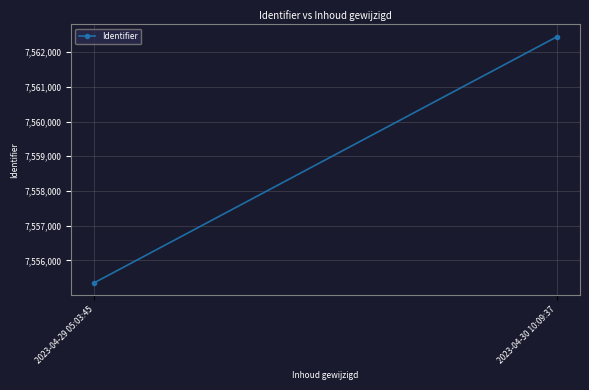

What is the difference between the values at 2023-04-30 10:09:37 and 2023-04-29 05:03:45?

7088